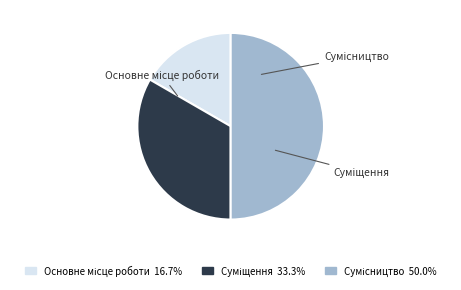

What portion of the pie excludes Суміщення?

66.7%